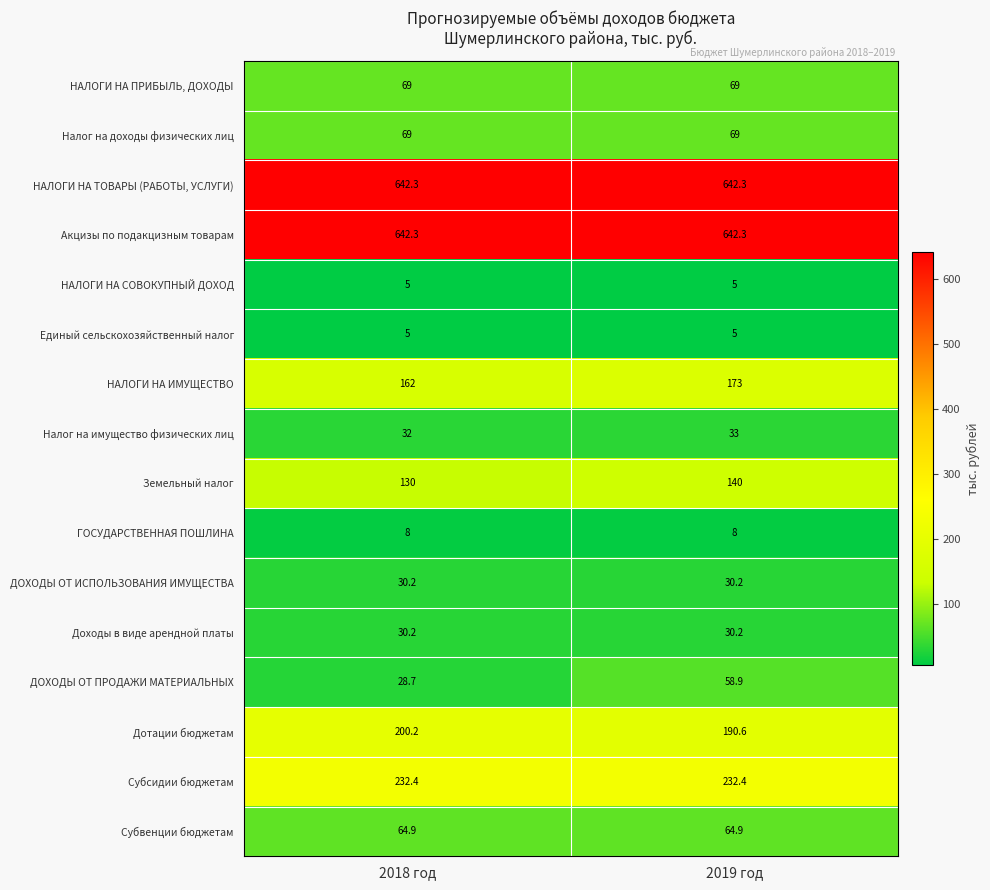

What is the sum of all Налог на доходы физических лиц values?

138.0